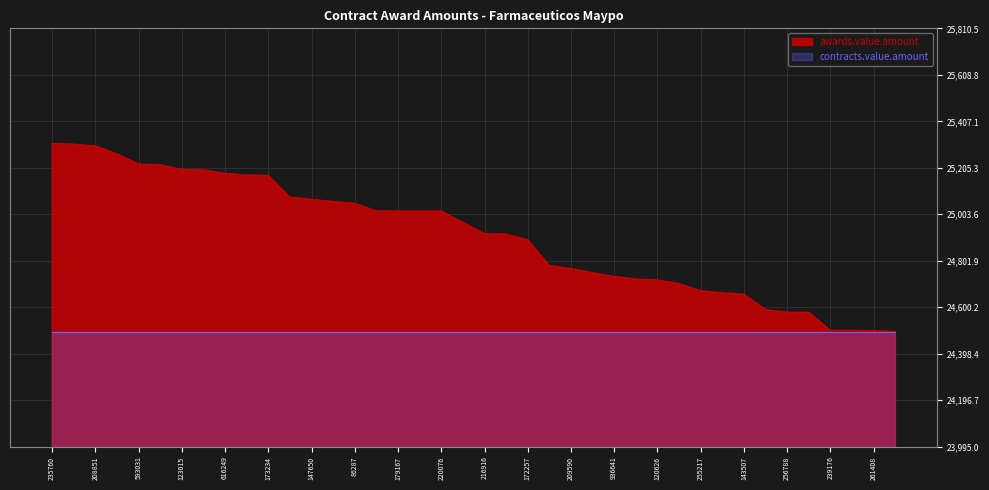

What is the difference between the values at 2563412 and 616249?

263.9